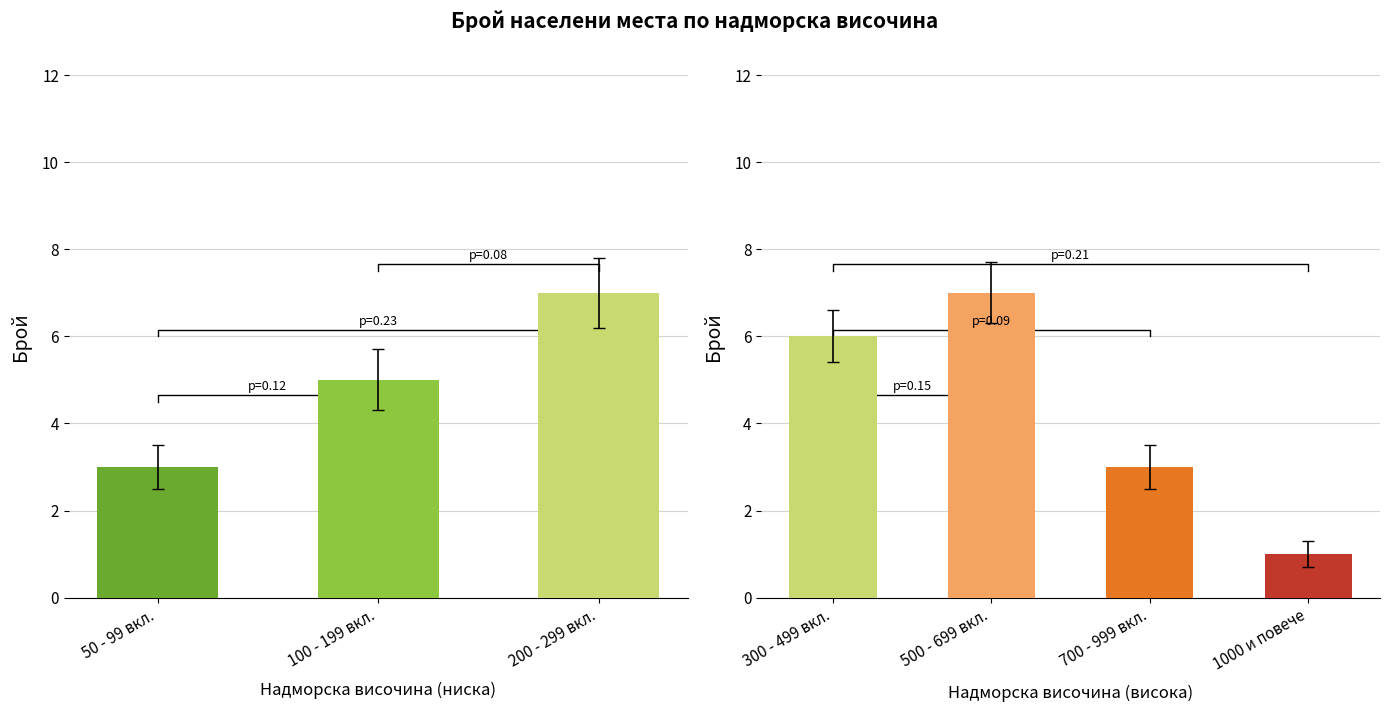

Approximately how many times larger is the value at 200 - 299 вкл. compared to 1000 и повече?

7.0